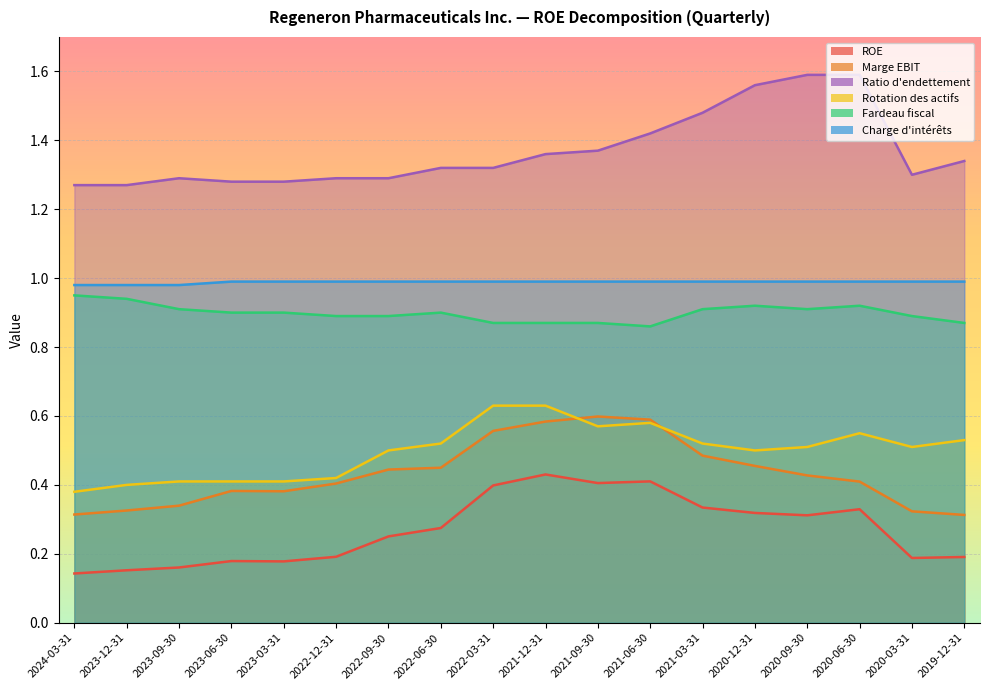

Is the value of Ratio d'endettement at 2020-03-31 greater than the value of Fardeau fiscal at 2022-06-30?

Yes